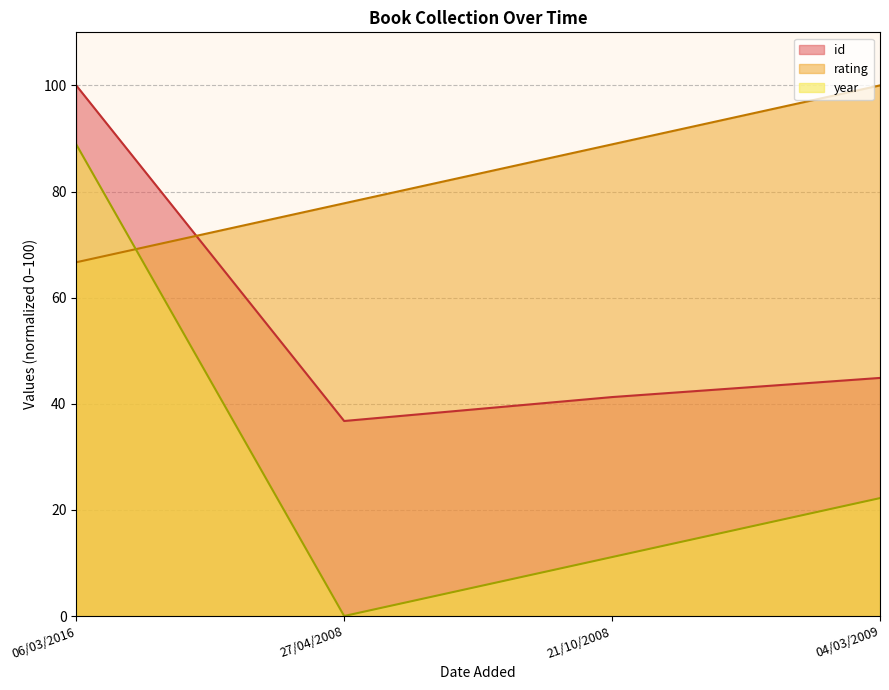

Reading left to right, what are all the values shown in this chart?

id: 100.0	36.8	41.3	44.9
rating: 66.7	77.8	88.9	100.0
year: 88.9	0.0	11.1	22.2